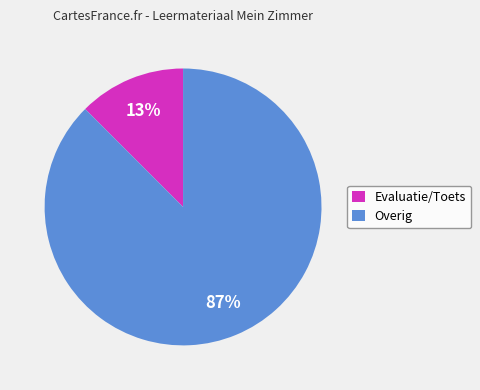

Which slice is the largest?

Overig